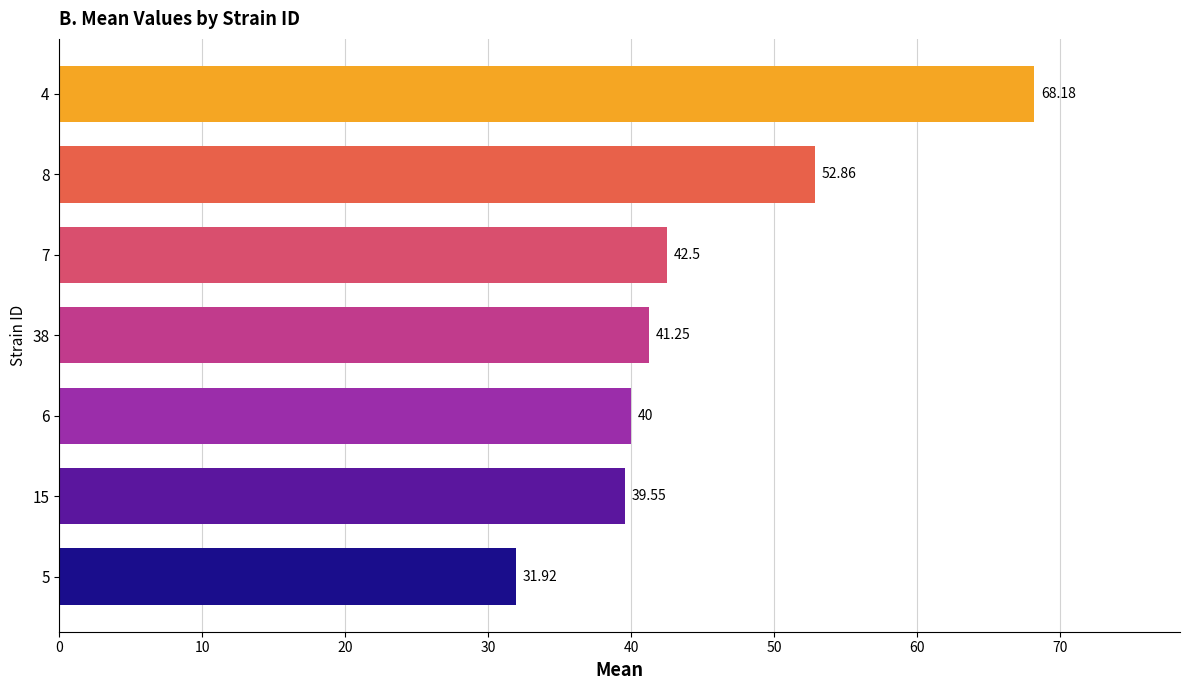

List the labels in order of value, smallest first.

5, 15, 6, 38, 7, 8, 4